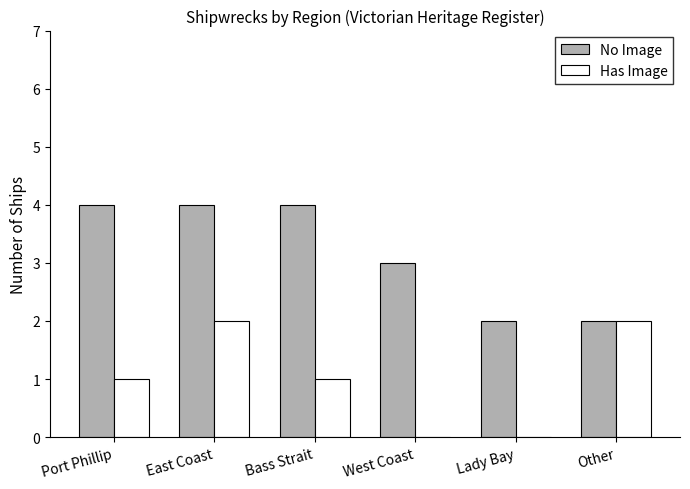

What is the highest value of the No Image series?

4